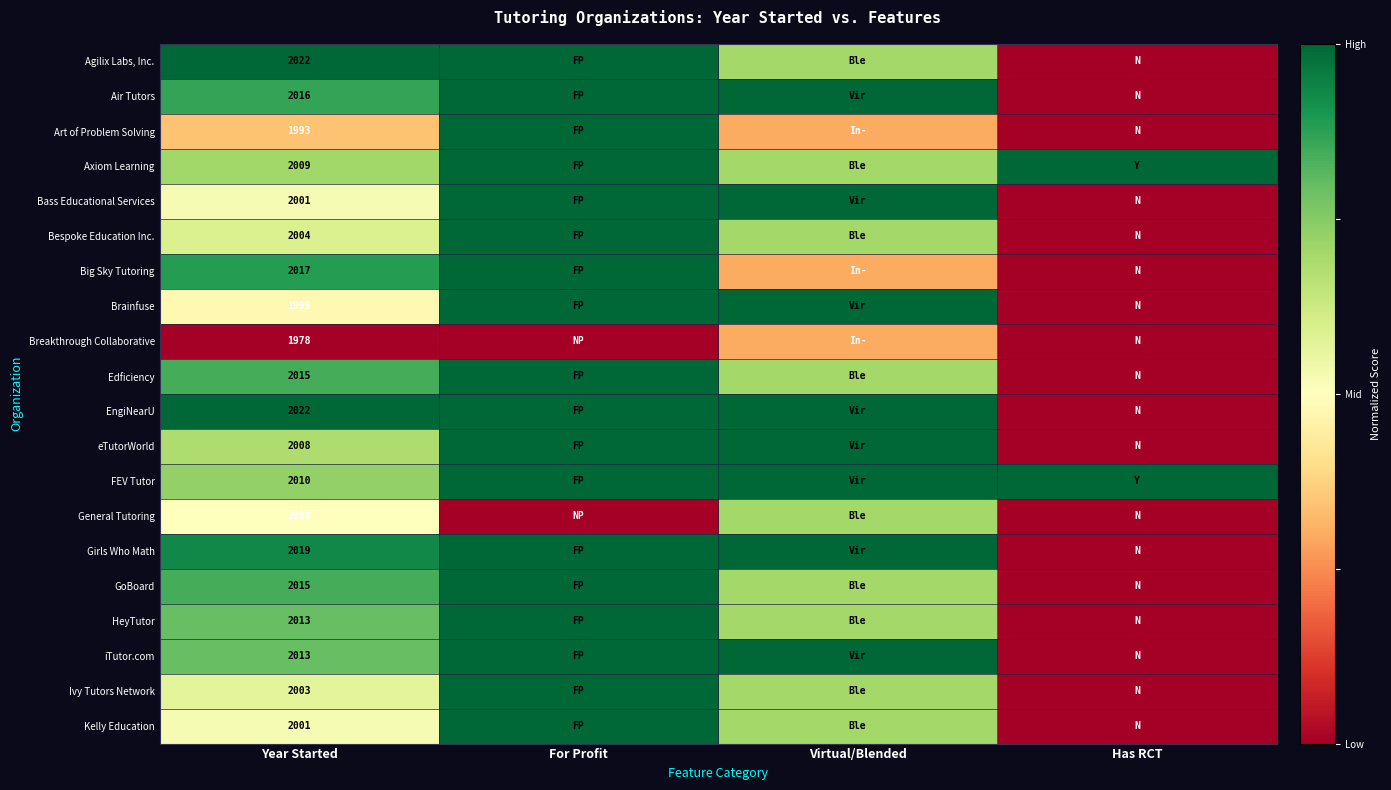

Is the value of Air Tutors at Year Started greater than the value of FEV Tutor at Year Started?

Yes